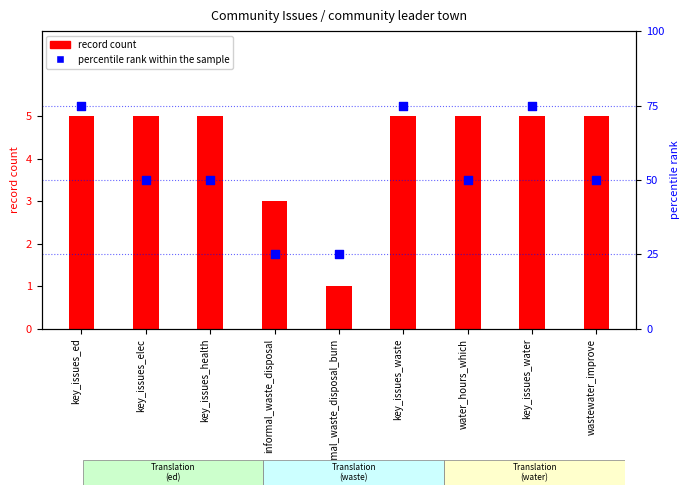

Which series has the largest total across all categories?

percentile rank within the sample